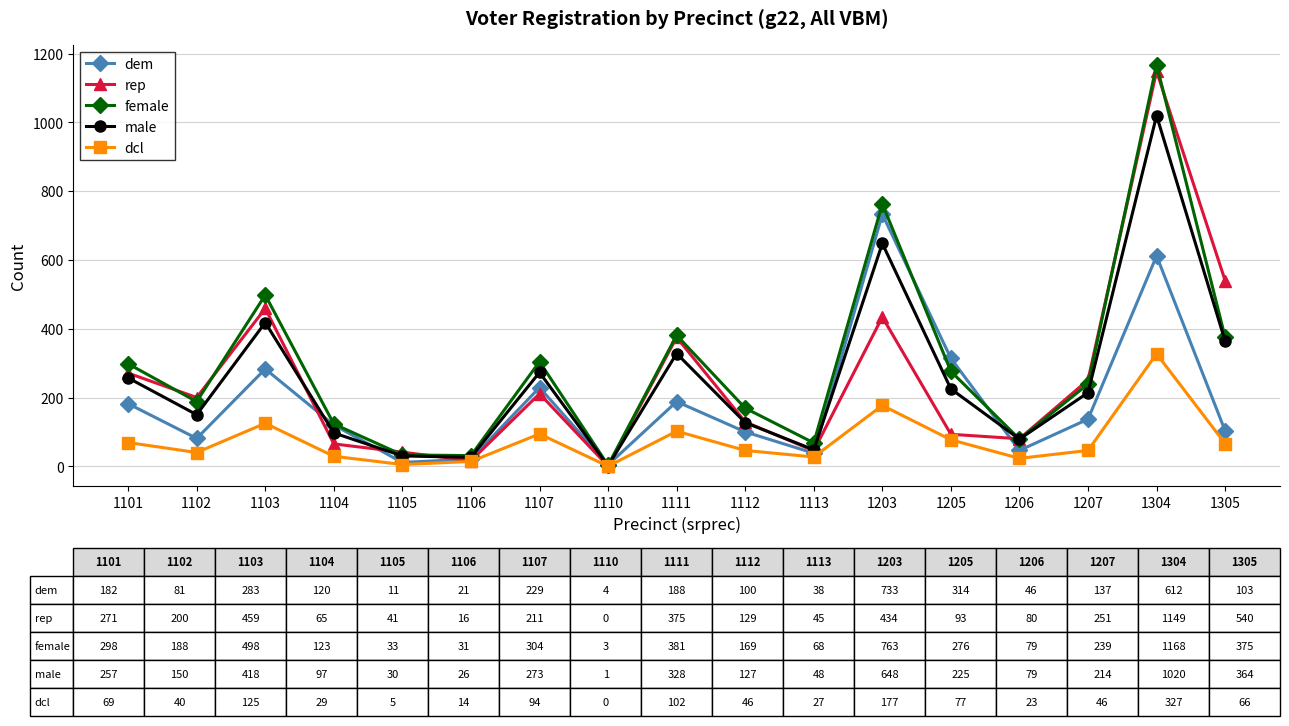

The dcl series shows 77 at 1205. True or false?

True